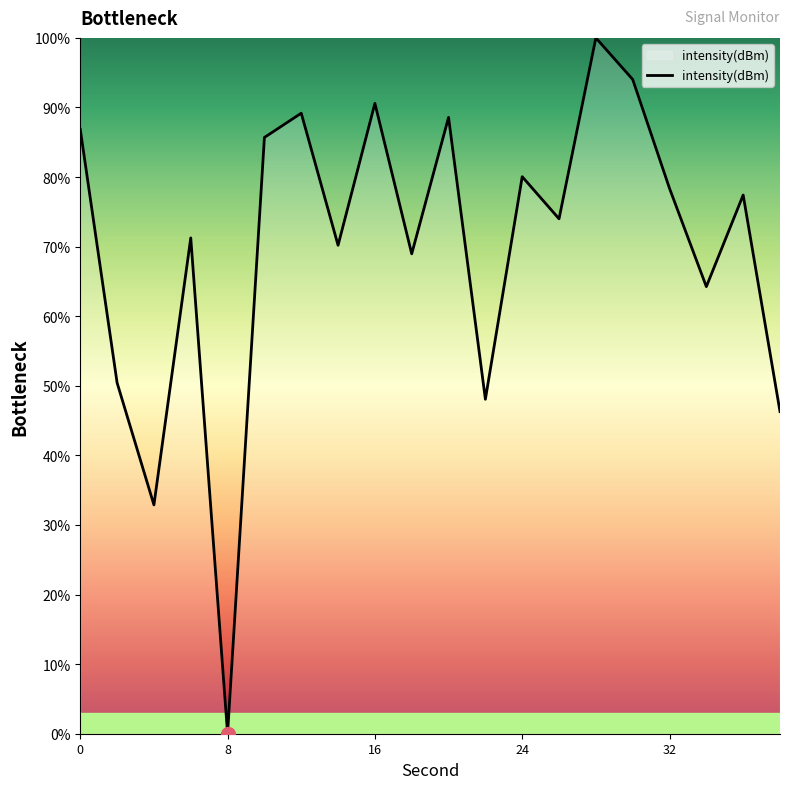

What is the difference between the second highest and second lowest values?

61.1